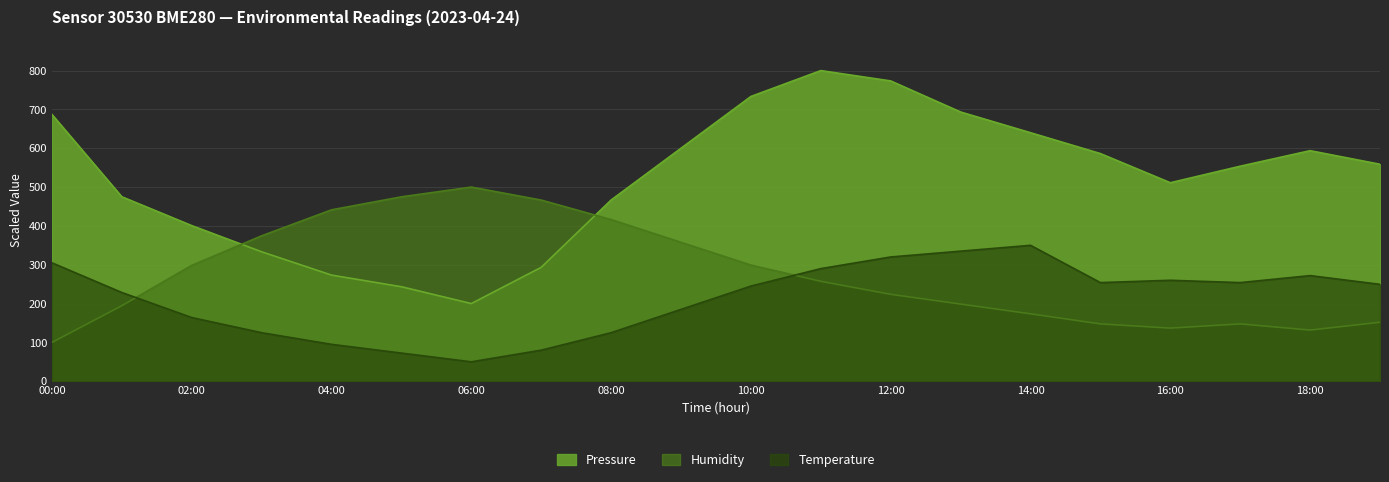

What are all the series names shown in the legend?

Pressure, Humidity, Temperature